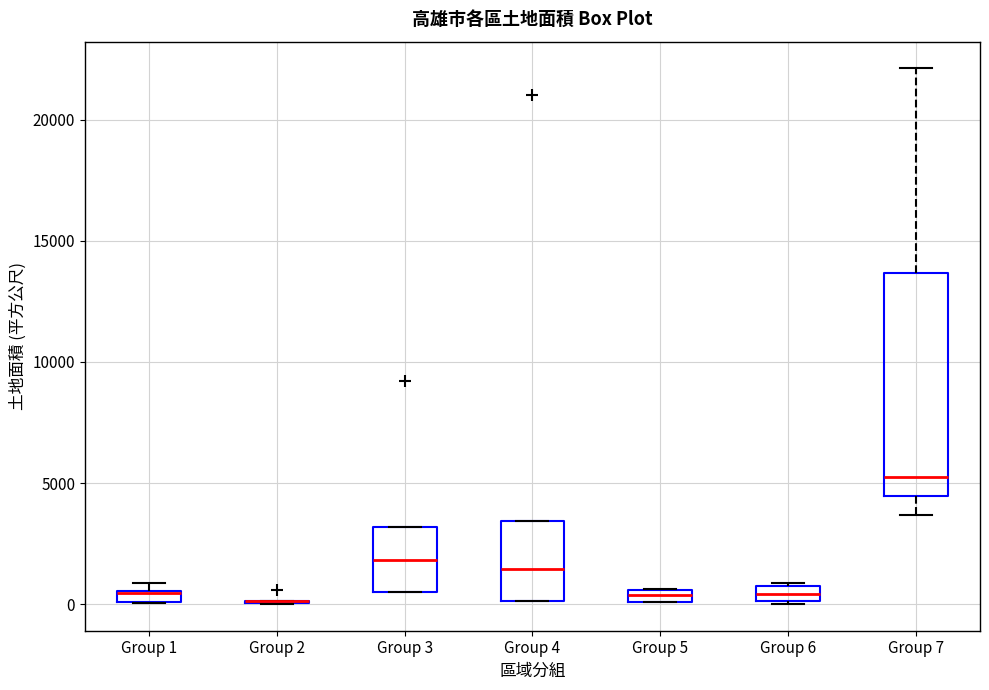

Comparing the boxes themselves (not the whiskers), which one is the tallest?

Group 7